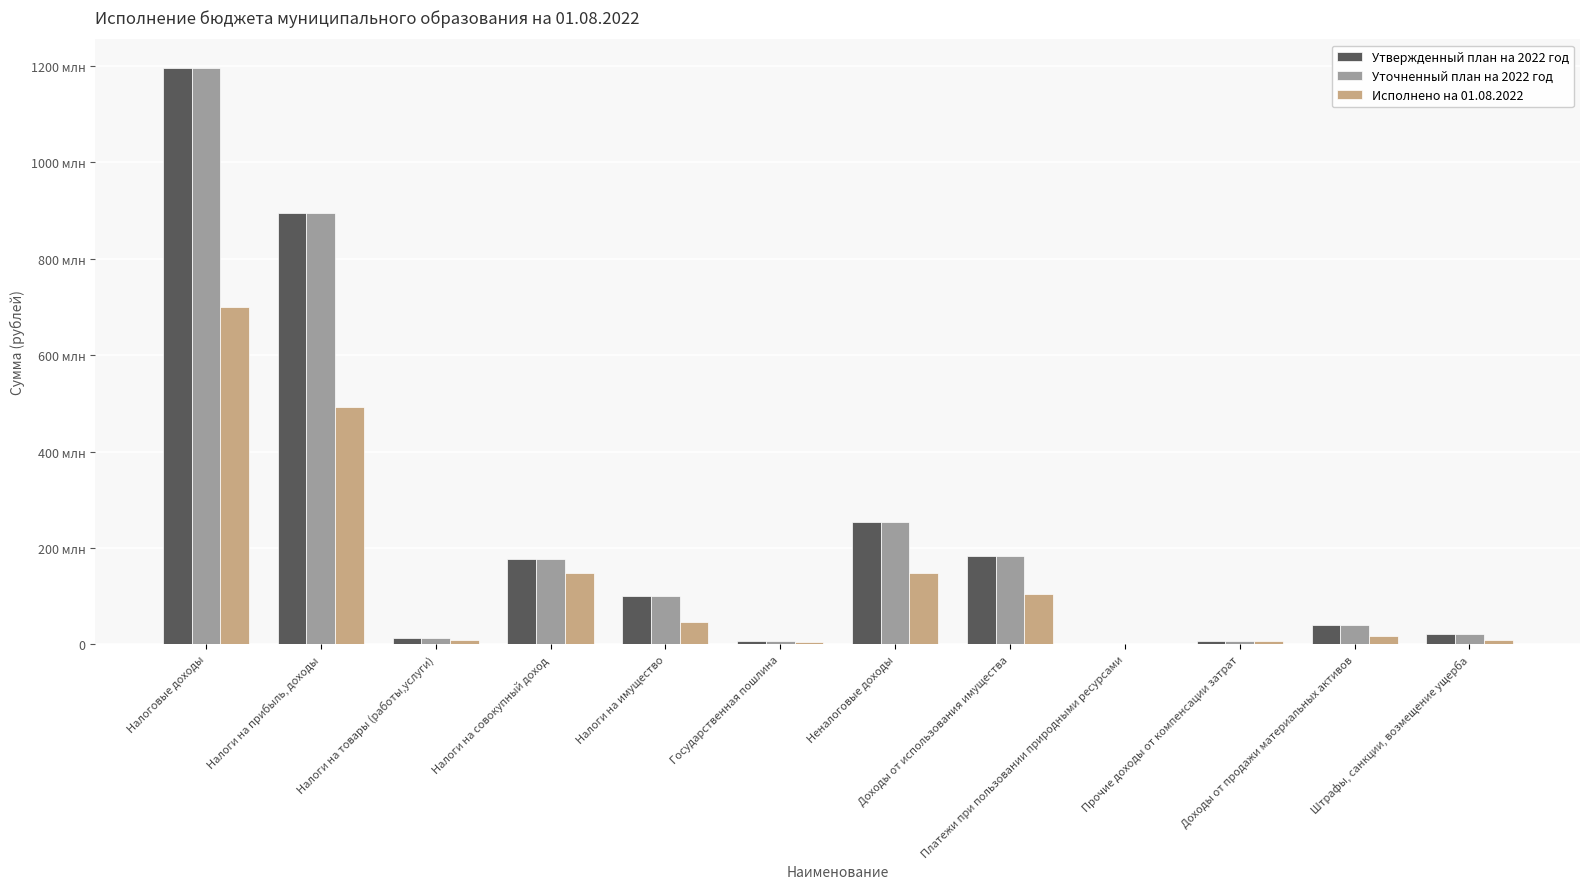

What is the sum of the Исполнено на 01.08.2022 values at Неналоговые доходы and Налоги на совокупный доход?

296314666.6